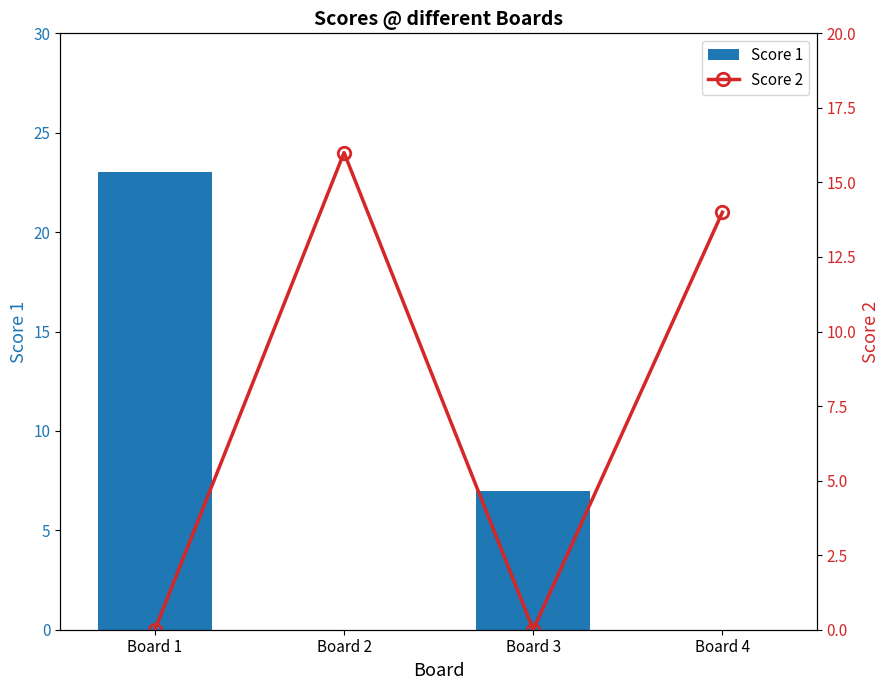

What is the difference between the maximum and minimum values in the Score 1 series?

23